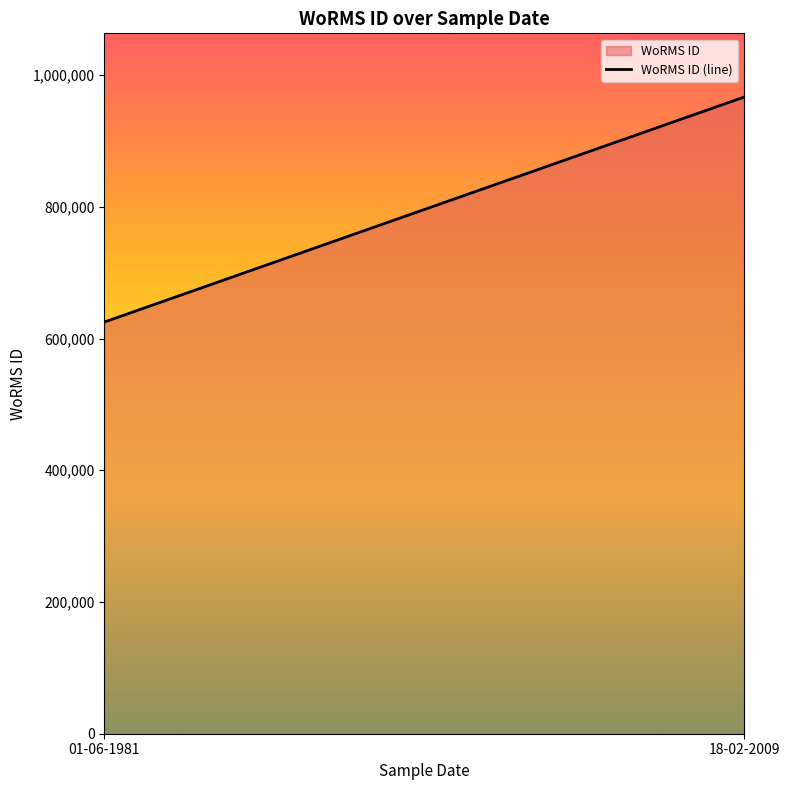

What is the sum of all values?

1591614